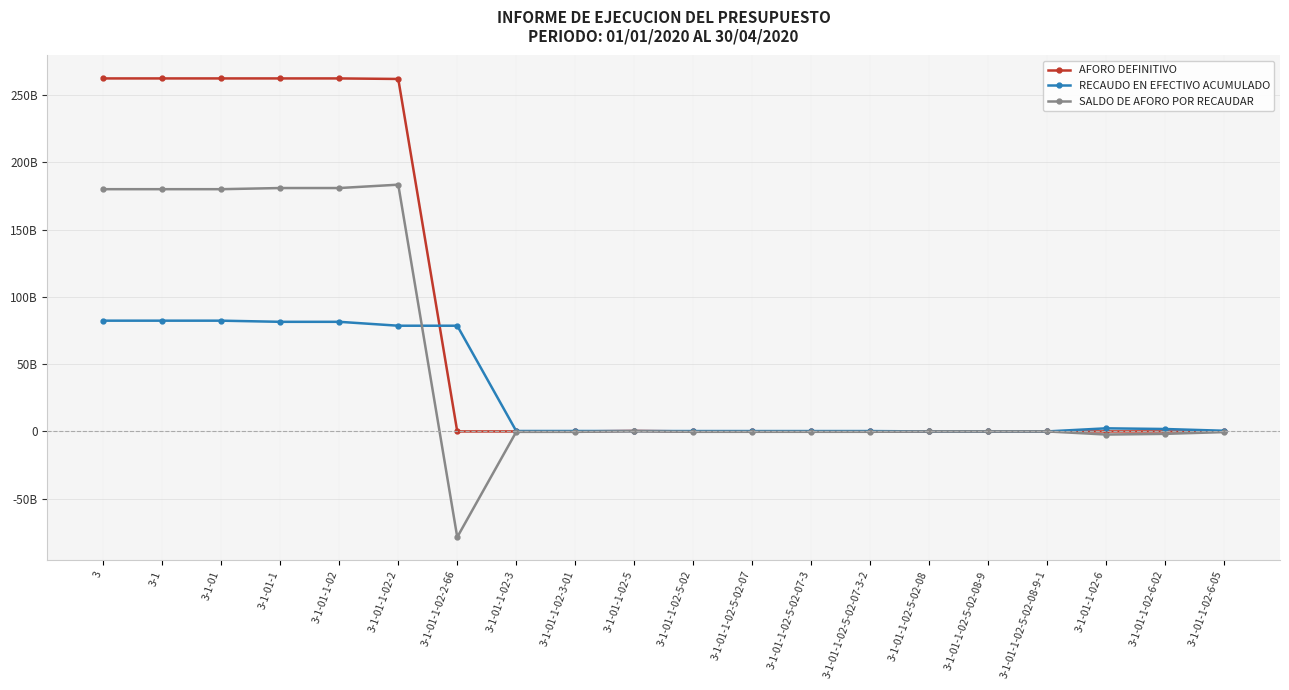

What is the value of the AFORO DEFINITIVO point at the 3rd from the left?

262400000600